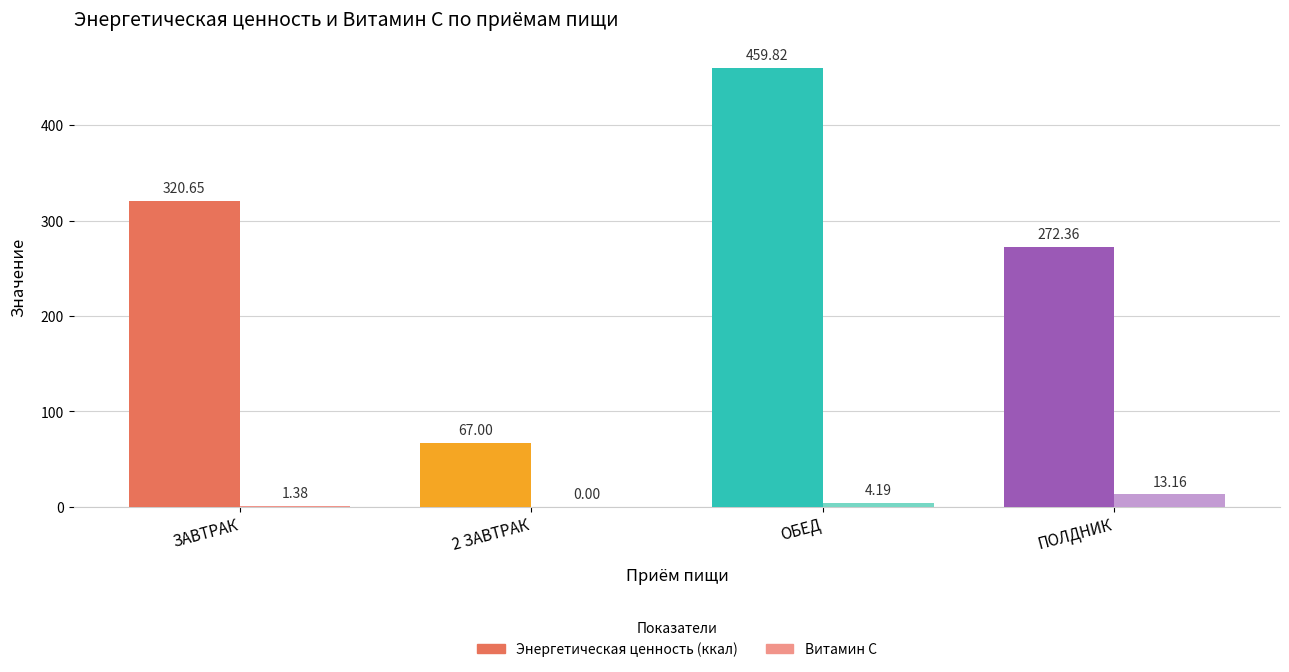

At which label is Витамин С closest to 6?

ОБЕД